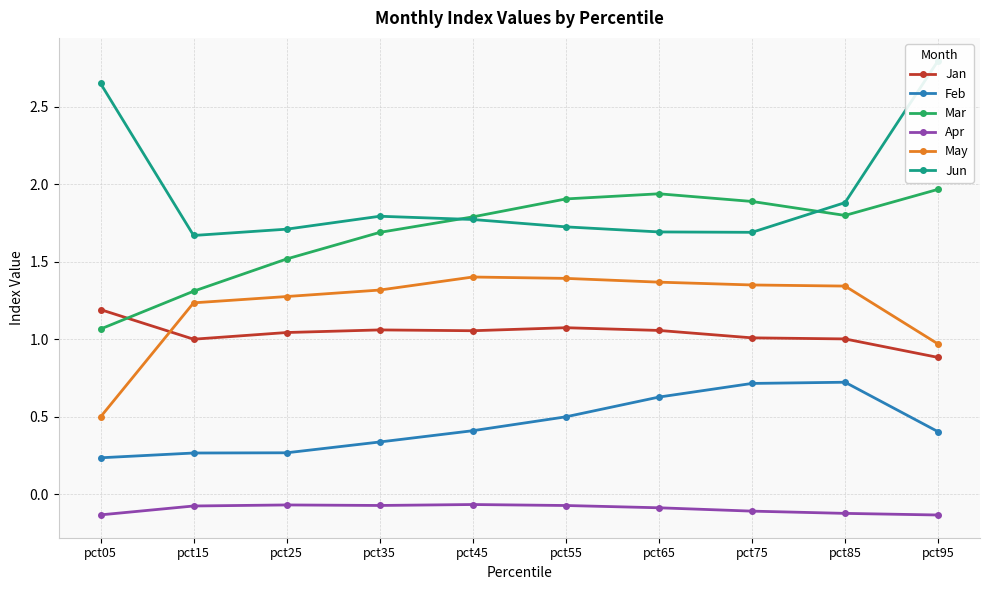

At pct65, list the series in order from largest to smallest.

Mar, Jun, May, Jan, Feb, Apr